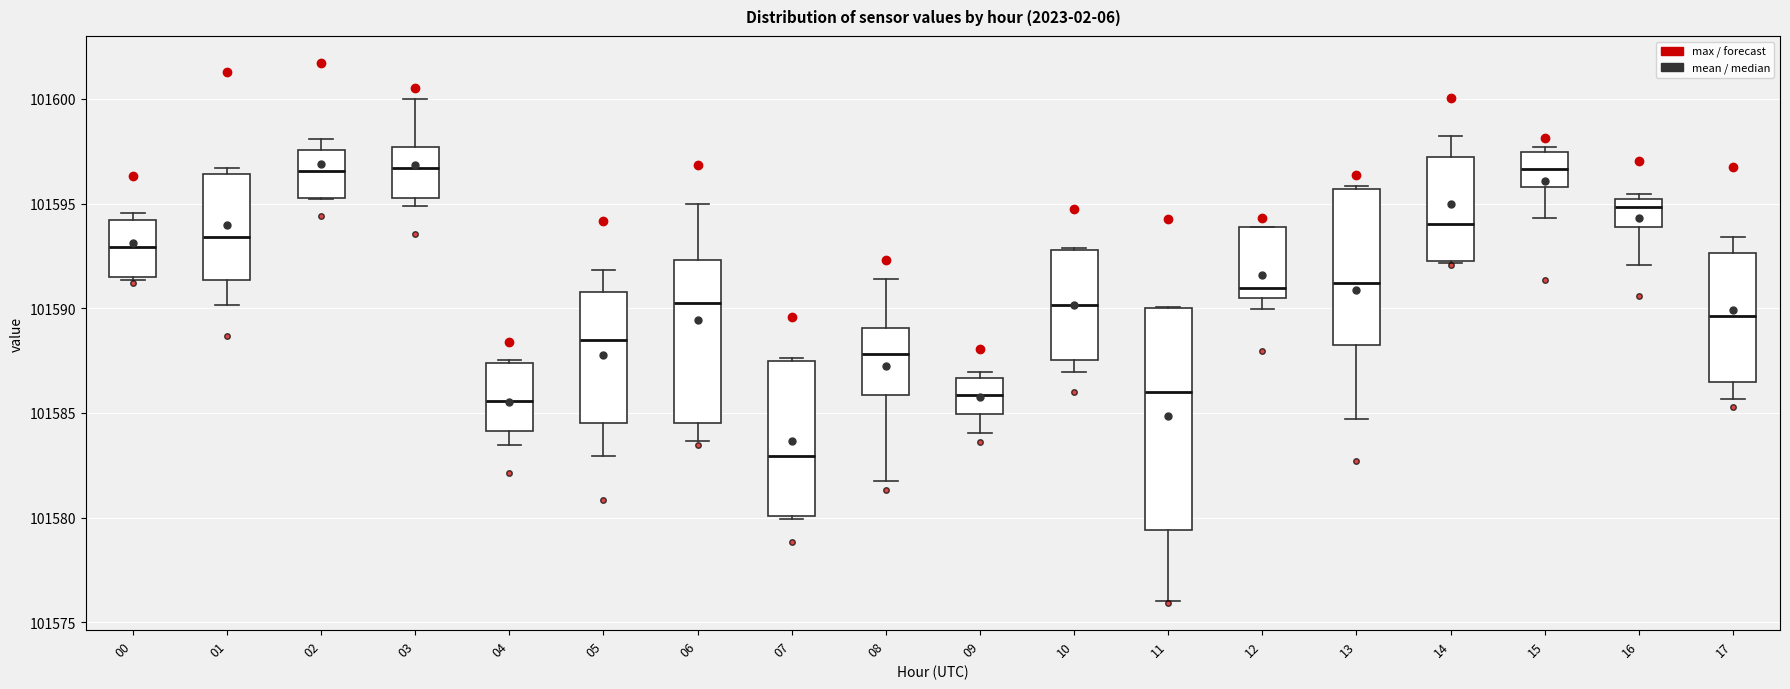

Reading left to right, transcribe this box plot: for each box, give where its median line is, the range the box spans, and where its two whiskers end, as read against the y-axis. The values are not printed on the chart, so give them approximately, as read against the axis.

00: median 101593.0, box 101591.5 to 101594.0, whiskers 101591.5 to 101594.5
01: median 101593.5, box 101591.5 to 101596.5, whiskers 101590.0 to 101596.5 (just above the box's upper edge)
02: median 101596.5, box 101595.5 to 101597.5, whiskers 101595.0 to 101598.0
03: median 101596.5, box 101595.5 to 101597.5, whiskers 101595.0 to 101600.0
04: median 101585.5, box 101584.0 to 101587.5, whiskers 101583.5 to 101587.5
05: median 101588.5, box 101584.5 to 101591.0, whiskers 101583.0 to 101592.0
06: median 101590.0, box 101584.5 to 101592.5, whiskers 101583.5 to 101595.0
07: median 101583.0, box 101580.0 to 101587.5, whiskers 101580.0 to 101587.5
08: median 101588.0, box 101586.0 to 101589.0, whiskers 101581.5 to 101591.5
09: median 101586.0, box 101585.0 to 101586.5, whiskers 101584.0 to 101587.0
10: median 101590.0, box 101587.5 to 101593.0, whiskers 101587.0 to 101593.0
11: median 101586.0, box 101579.5 to 101590.0, whiskers 101576.0 to 101590.0
12: median 101591.0, box 101590.5 to 101594.0, whiskers 101590.0 to 101594.0
13: median 101591.0, box 101588.5 to 101595.5, whiskers 101584.5 to 101596.0
14: median 101594.0, box 101592.5 to 101597.0, whiskers 101592.0 to 101598.0
15: median 101596.5, box 101596.0 to 101597.5, whiskers 101594.5 to 101597.5 (just above the box's upper edge)
16: median 101595.0 (just below the box's upper edge), box 101594.0 to 101595.0, whiskers 101592.0 to 101595.5
17: median 101589.5, box 101586.5 to 101592.5, whiskers 101585.5 to 101593.5